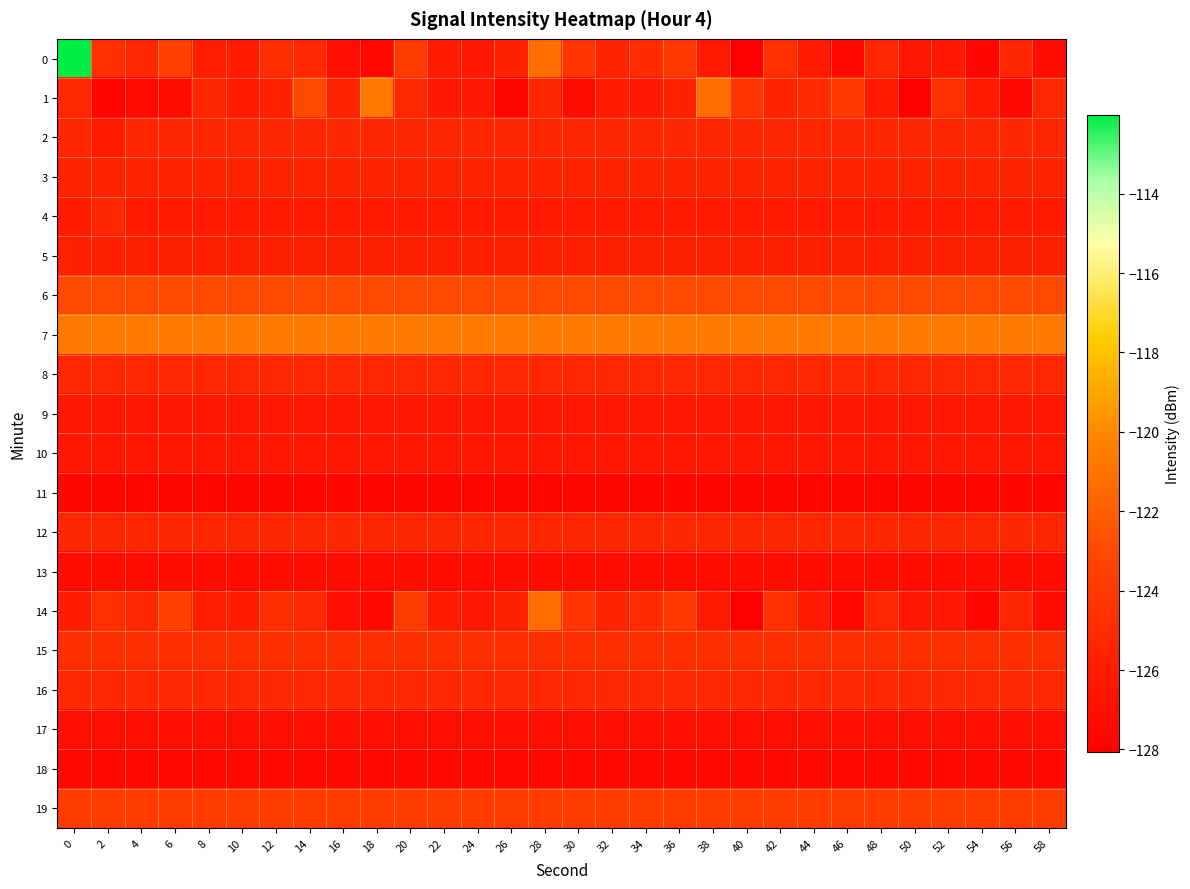

What is the total value across all series at 18?

-2508.2